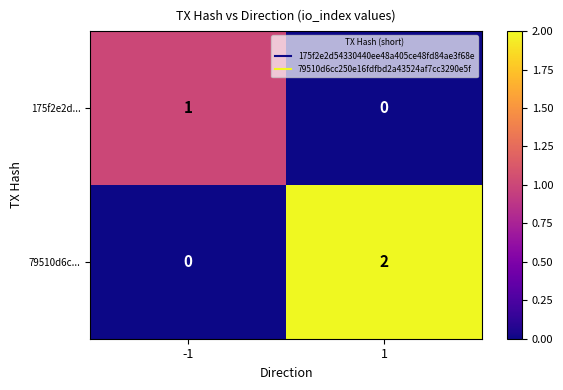

How many values in 175f2e2d... are above zero?

1